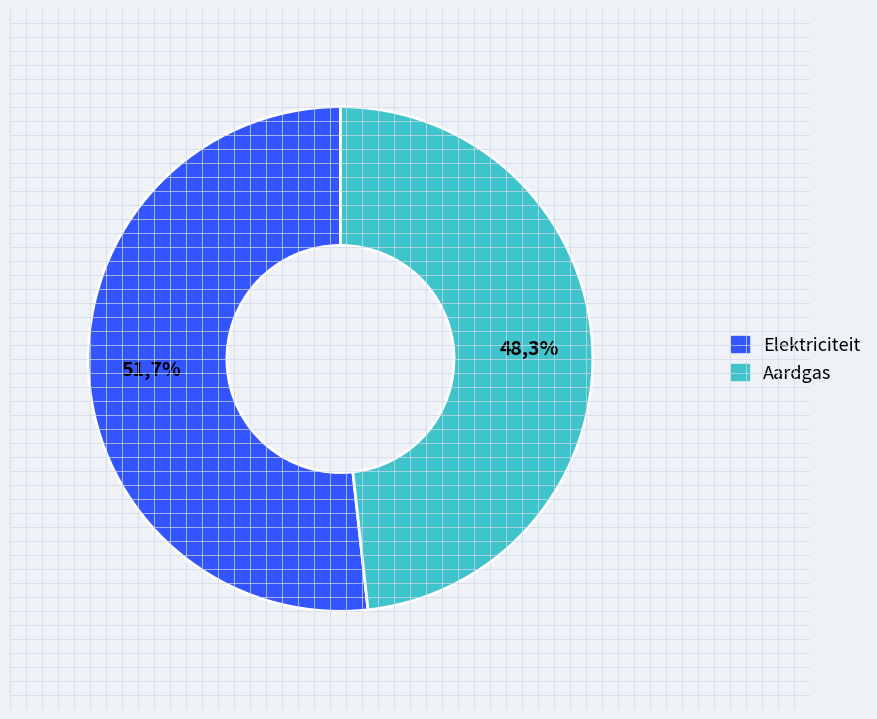

Which slice is the smallest?

Aardgas